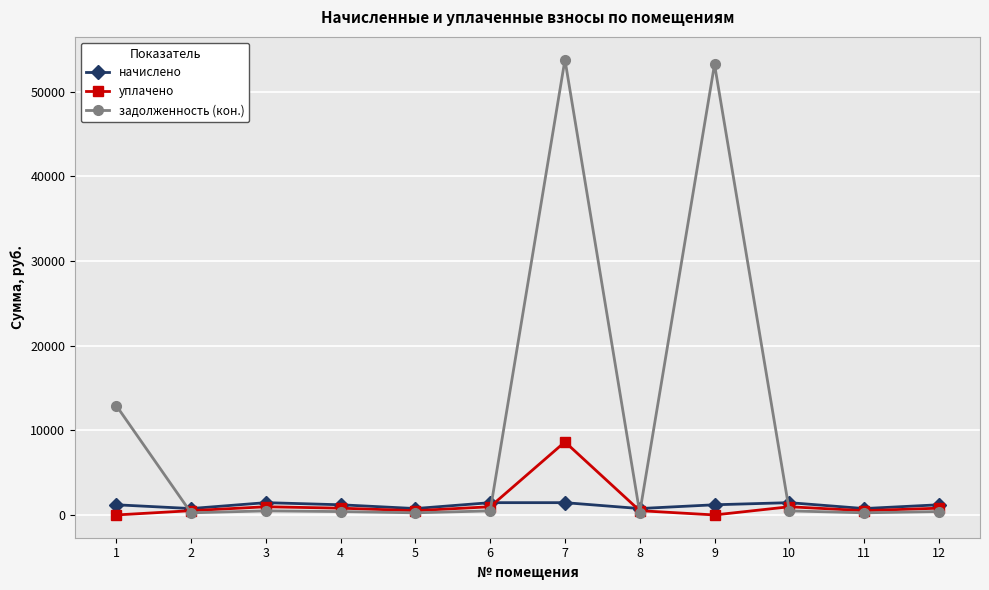

How many data points in задолженность (кон.) are above 484?

6